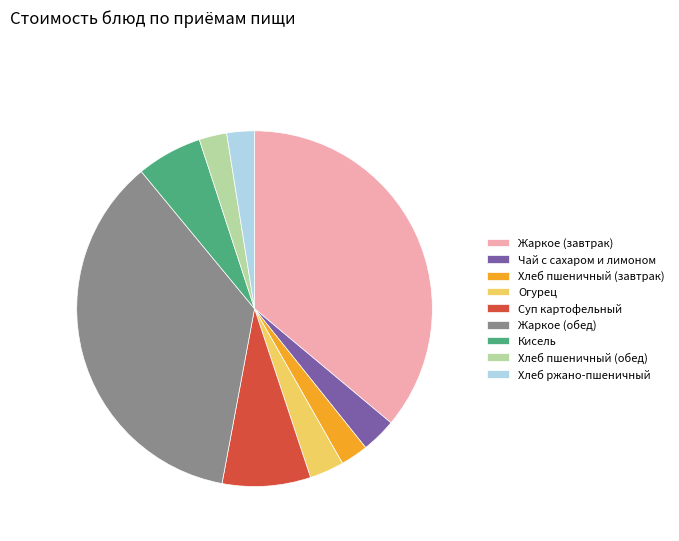

Which has a higher value, Хлеб пшеничный (завтрак) or Кисель?

Кисель